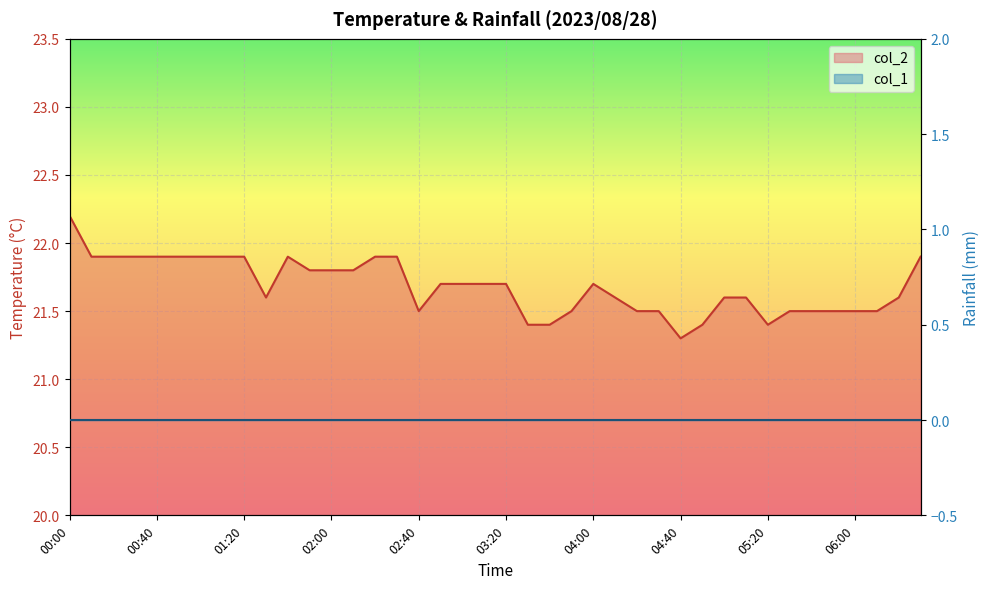

Which category has the lowest value across all series?

04:40